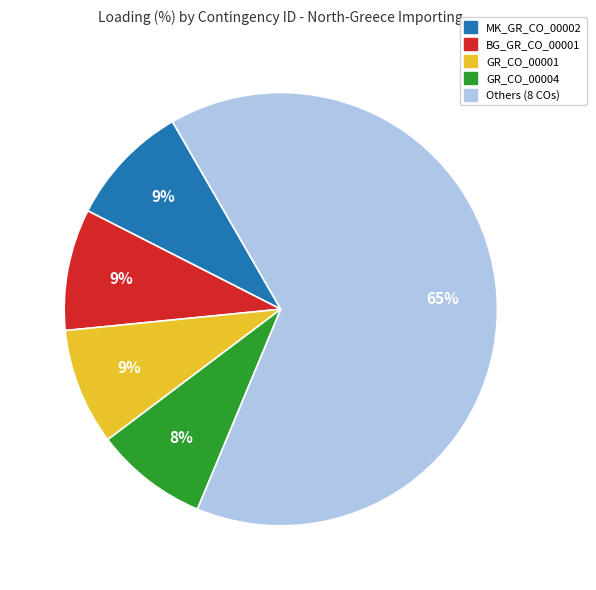

Does any single category account for the majority?

Yes